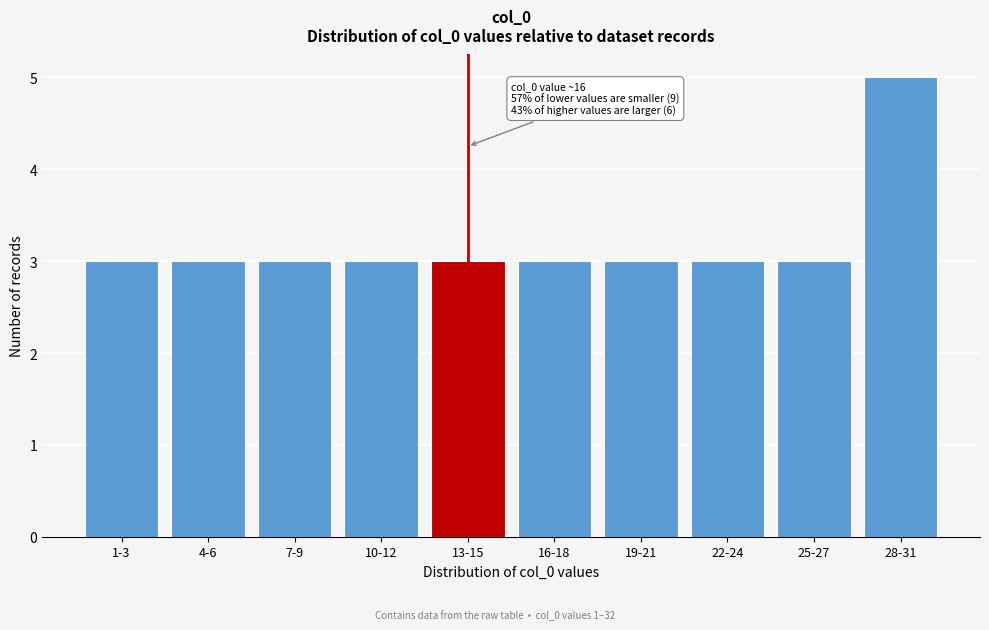

Reading left to right, transcribe all the data shown in this chart.

1-3=3	4-6=3	7-9=3	10-12=3	13-15=3	16-18=3	19-21=3	22-24=3	25-27=3	28-31=5